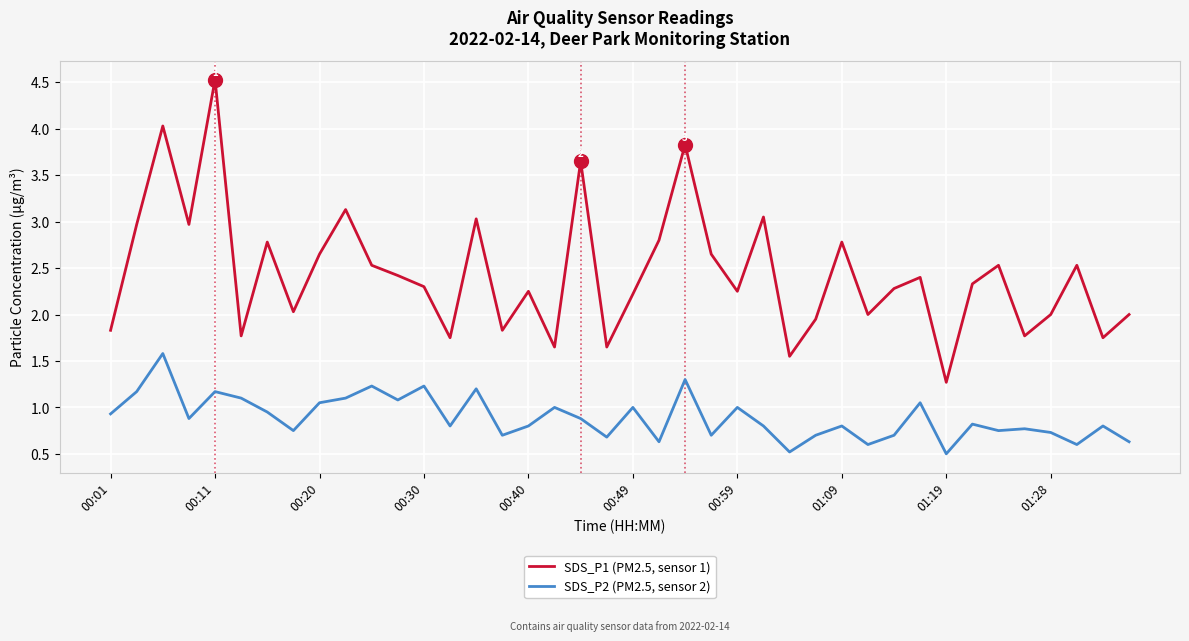

Which series has the largest total across all categories?

SDS_P1 (PM2.5, sensor 1)